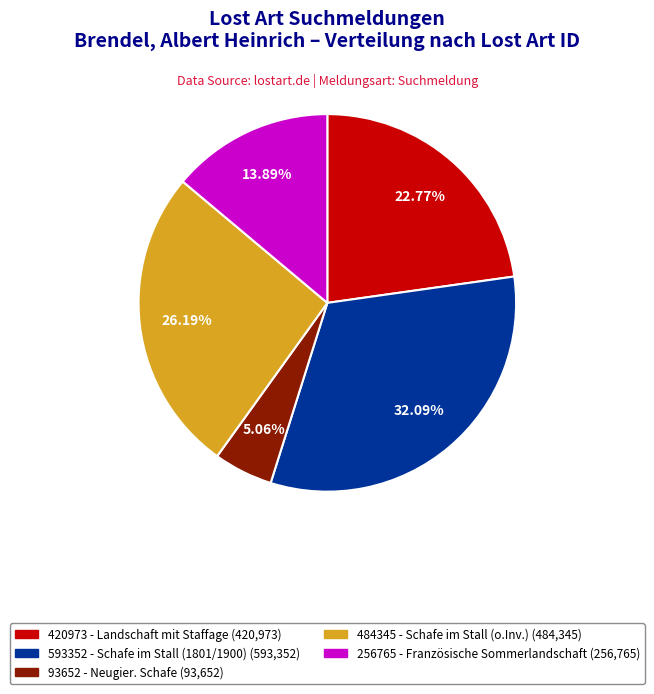

Is there a majority slice in this chart?

No